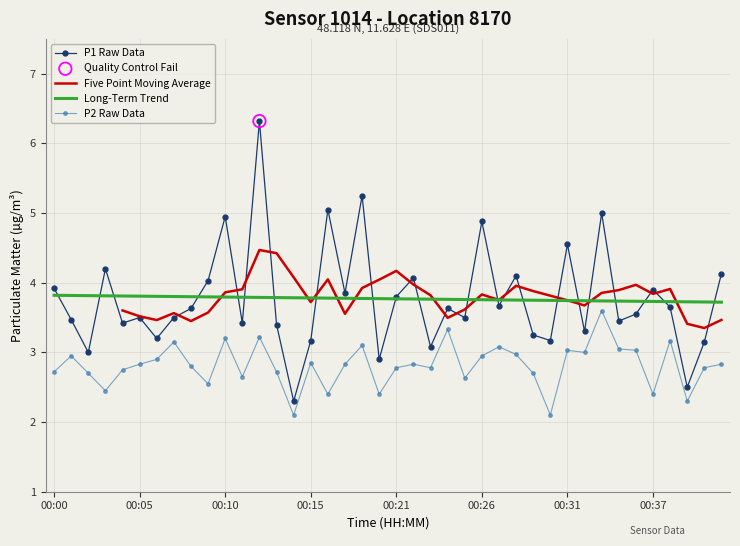

At which category is the sum across all series the highest?

12